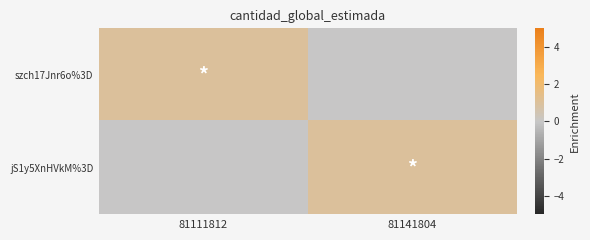

What is the total value across all series at 81141804?

1